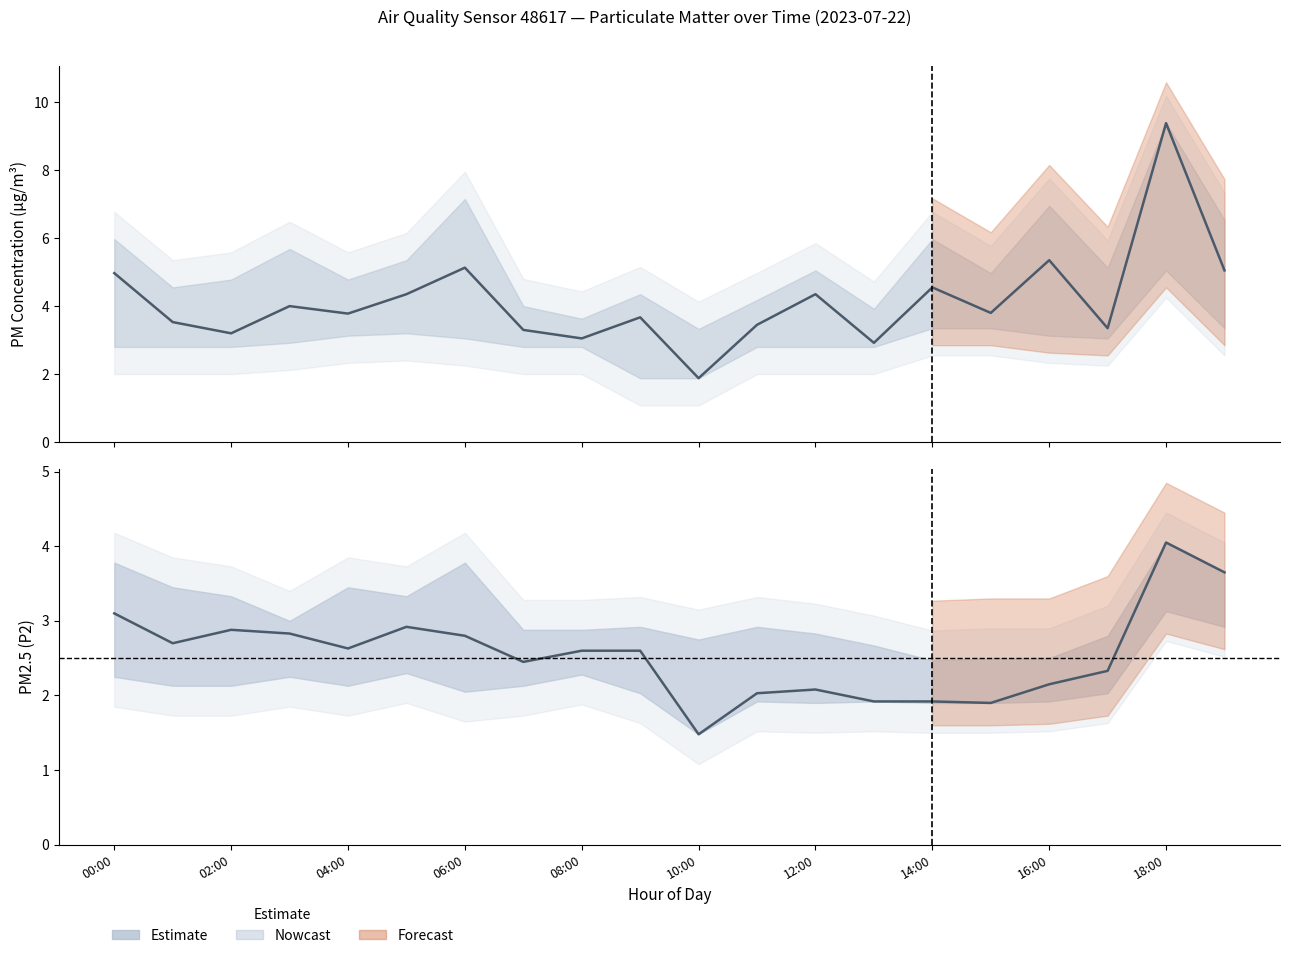

True or false: P1 (PM10) and P2 (PM2.5) cross at least once.

False